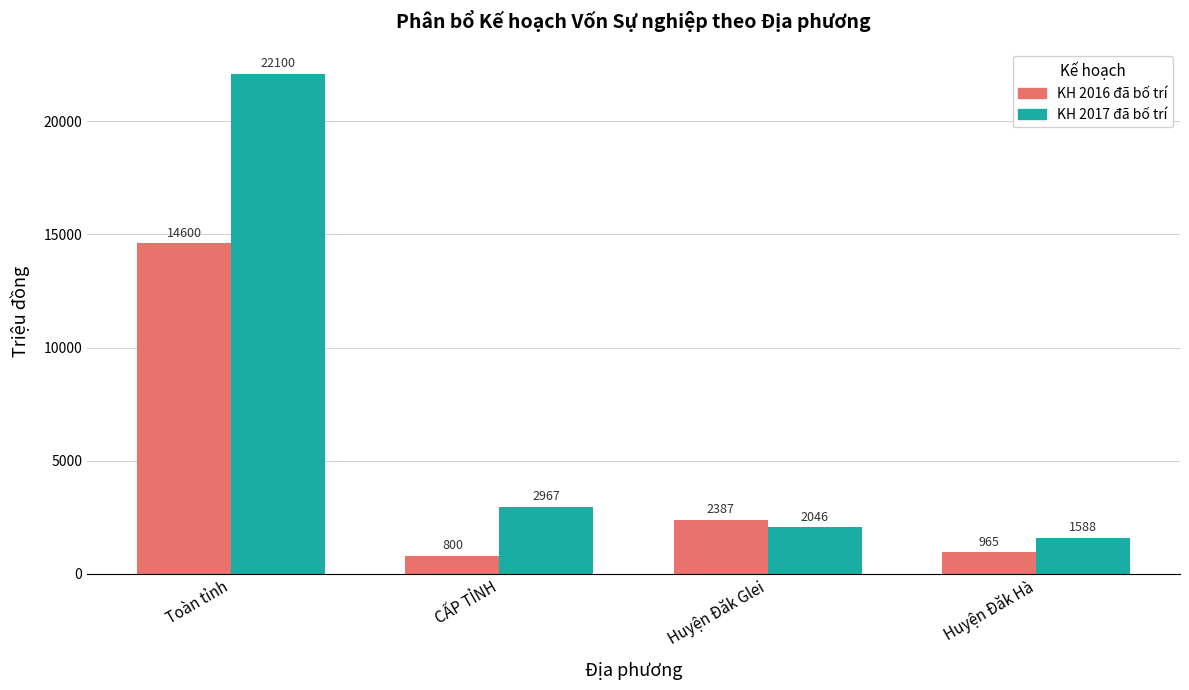

At how many categories does at least one series exceed 6209?

1